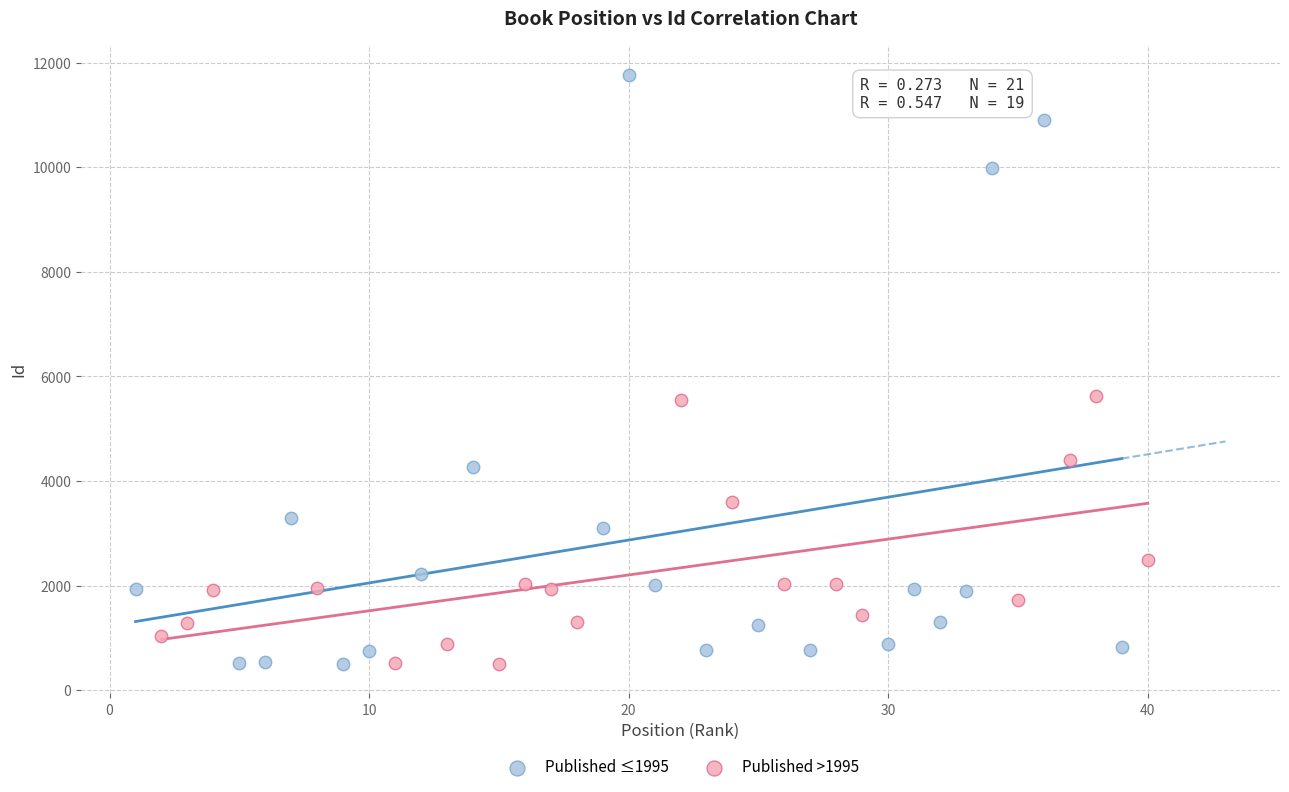

Which series has the widest spread of Y values?

Published ≤1995